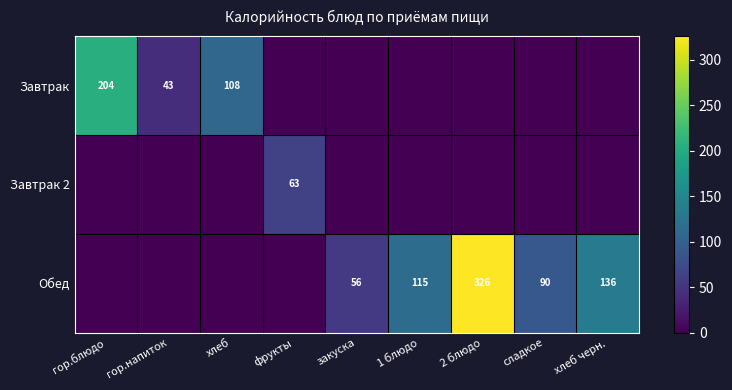

The Обед series shows 56 at закуска. True or false?

True